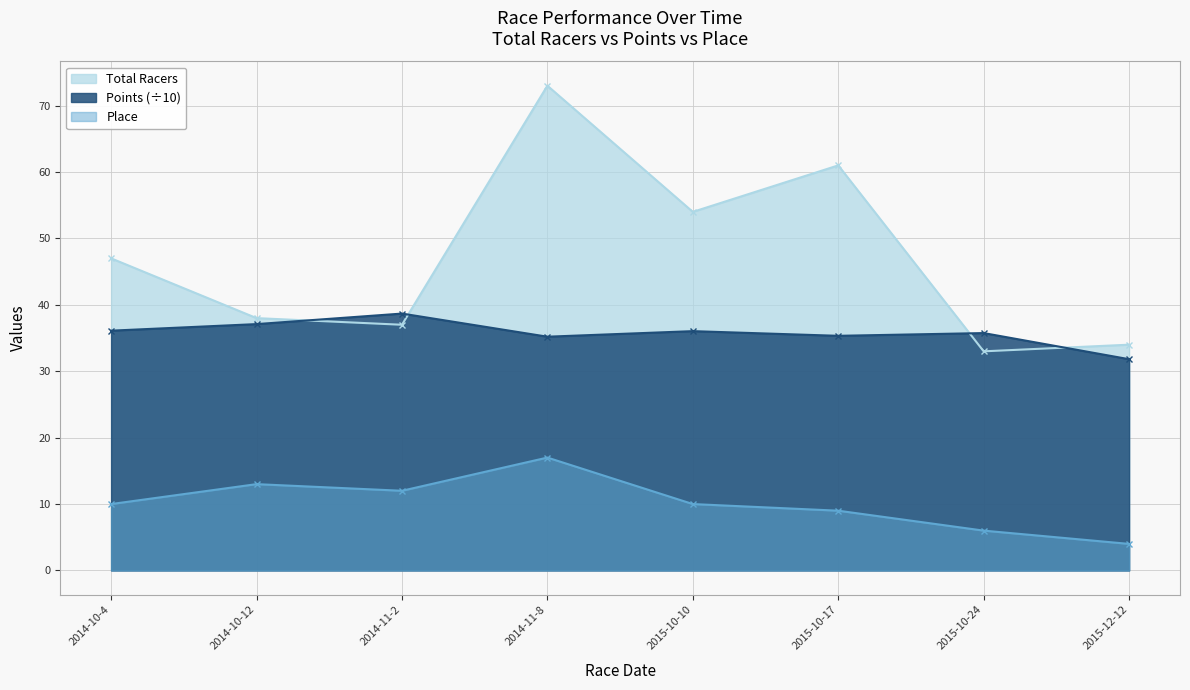

Reading left to right, what are all the values shown in this chart?

Total Racers: 47.0	38.0	37.0	73.0	54.0	61.0	33.0	34.0
Points: 36.1	37.1	38.7	35.2	36.0	35.3	35.7	31.8
Place: 10.0	13.0	12.0	17.0	10.0	9.0	6.0	4.0